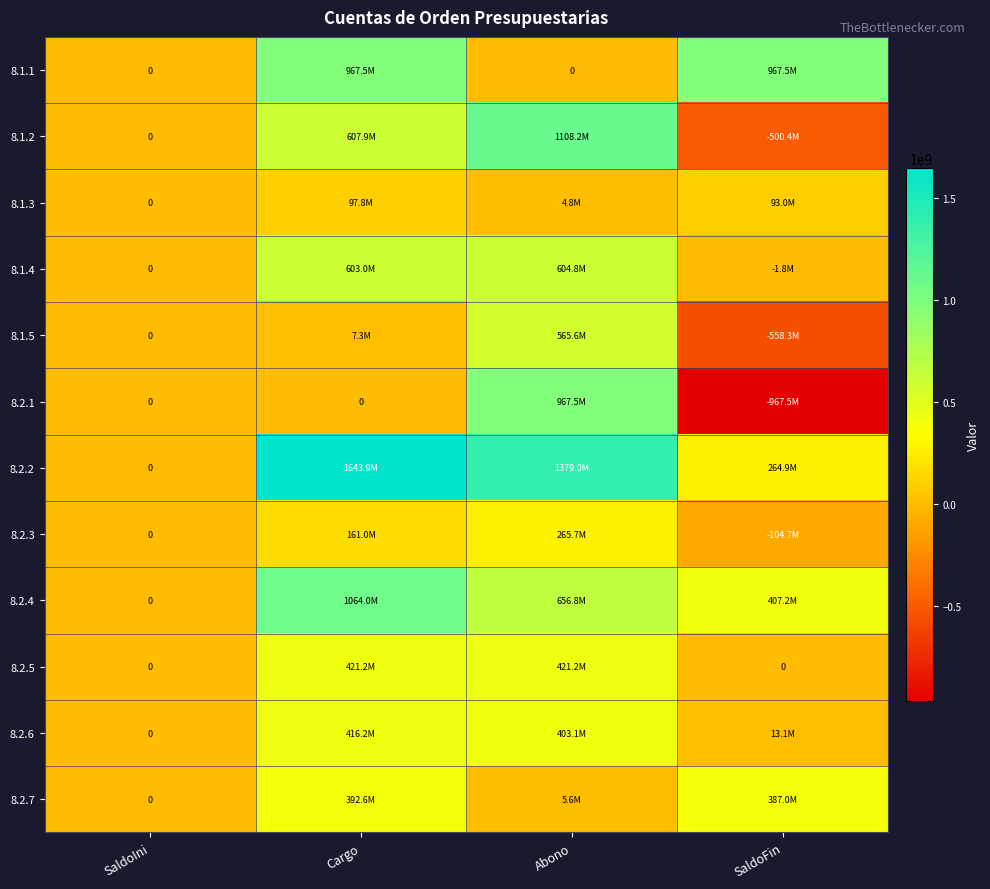

At which category is the sum across all series the highest?

Cargo